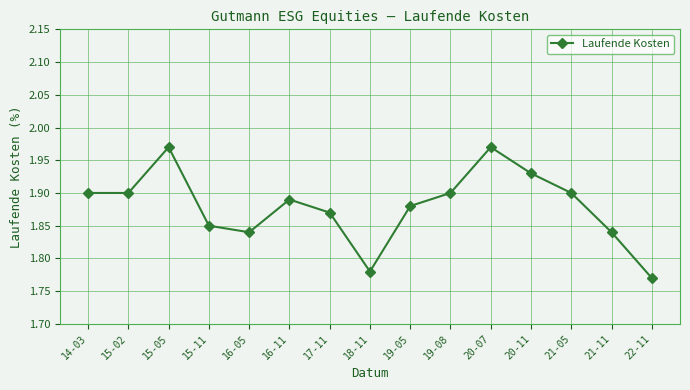

The chart shows a value of 1.9 at 15-11. True or false?

True